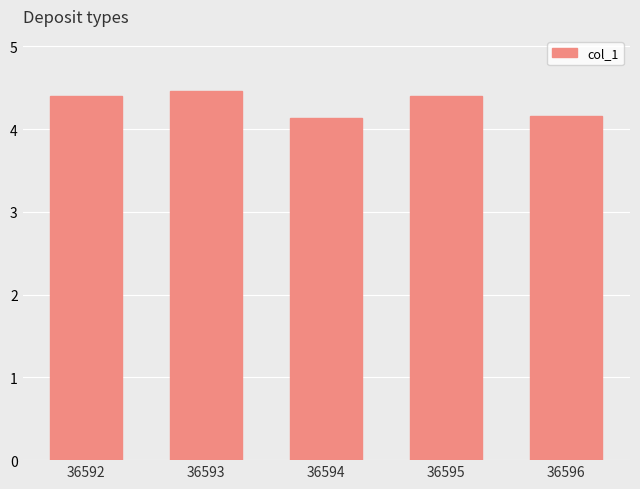

How many categories are shown in the chart?

5